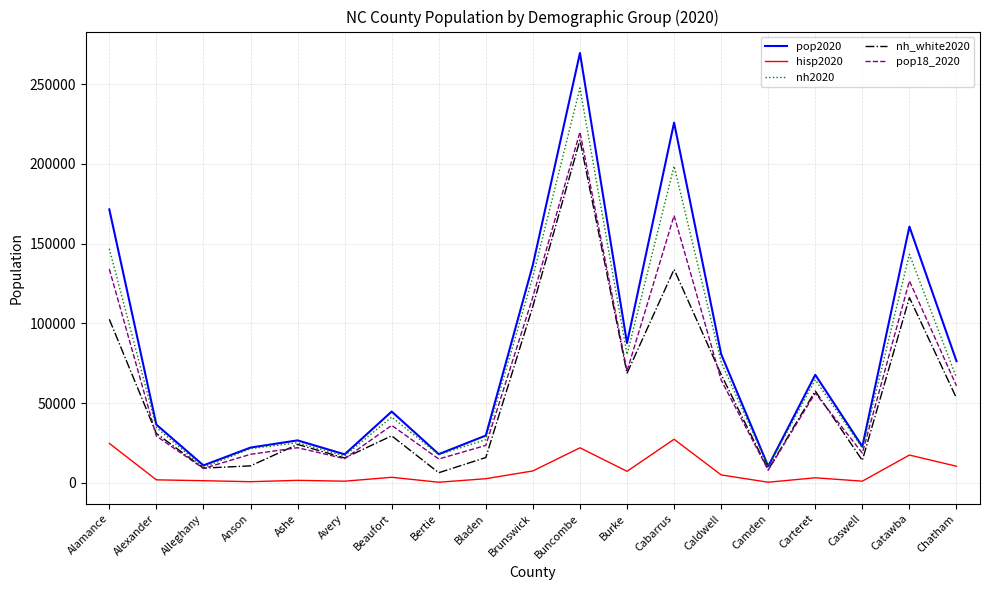

At how many categories does at least one series exceed 13321?

17